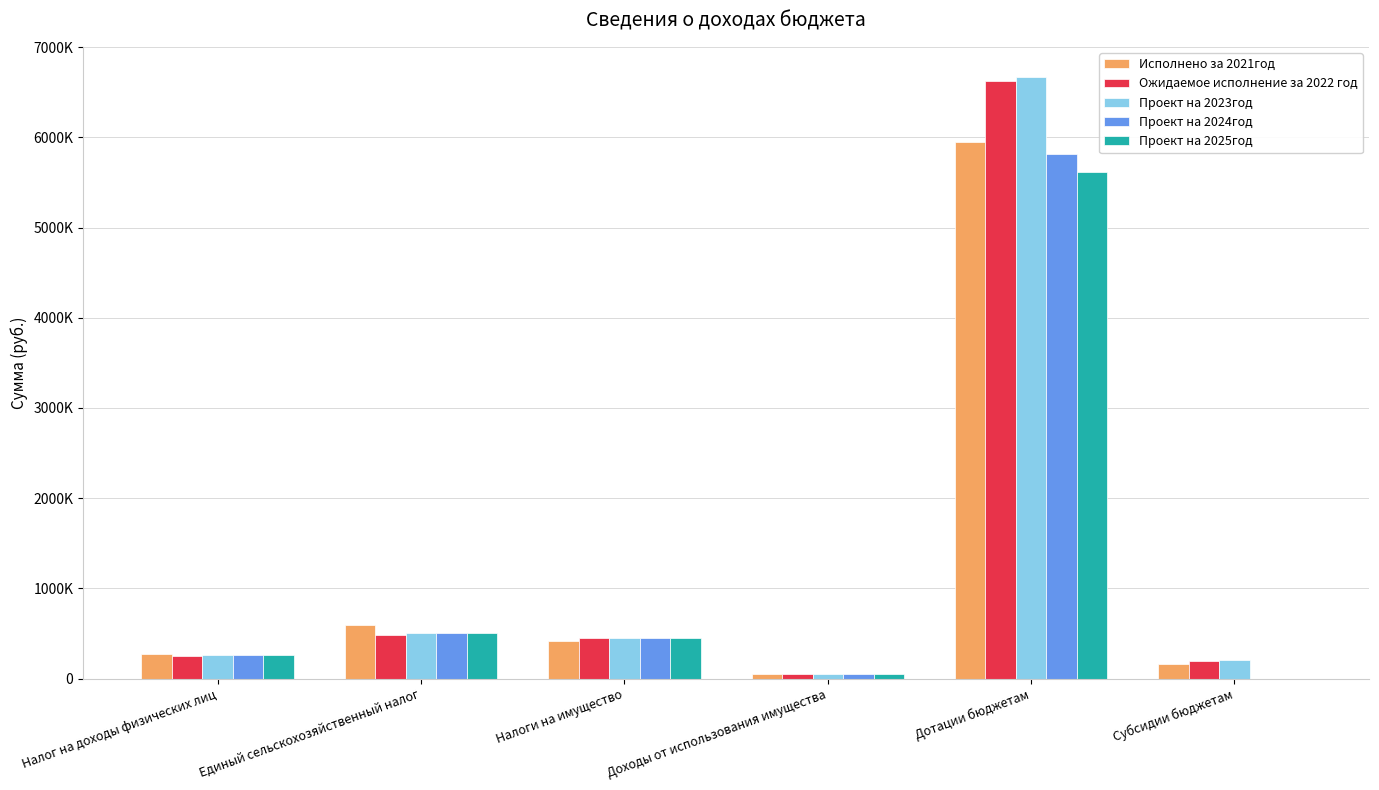

Are the bars grouped side by side (vs. stacked)?

Yes